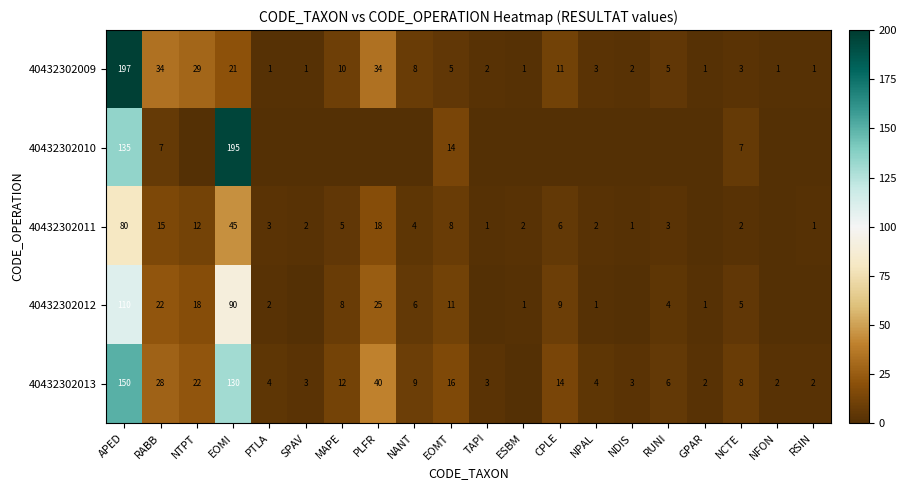

Is the value of 40432302013 at TAPI greater than the value of 40432302011 at MAPE?

No